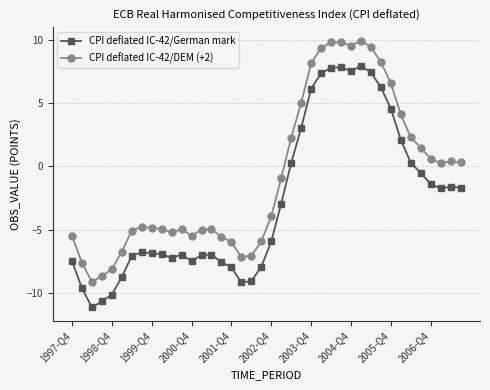

True or false: CPI deflated IC-42/DEM (+2) and CPI deflated IC-42/German mark cross at least once.

False